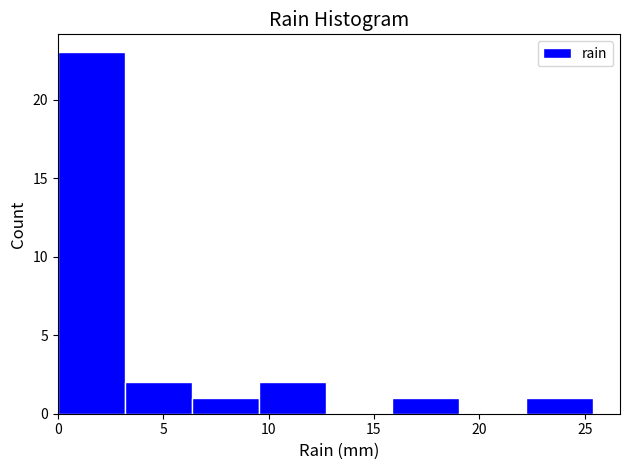

Reading left to right, list every bar in this chart as the range it spans on the x-axis followed by its height. Neither the bar edges nor the heights are printed on the chart, so give them approximately, as read against the axes.

0.0 to 3.0: 23
3.0 to 6.5: 2
6.5 to 9.5: 1
9.5 to 12.5: 2
12.5 to 16.0: 0
16.0 to 19.0: 1
19.0 to 22.0: 0
22.0 to 25.5: 1